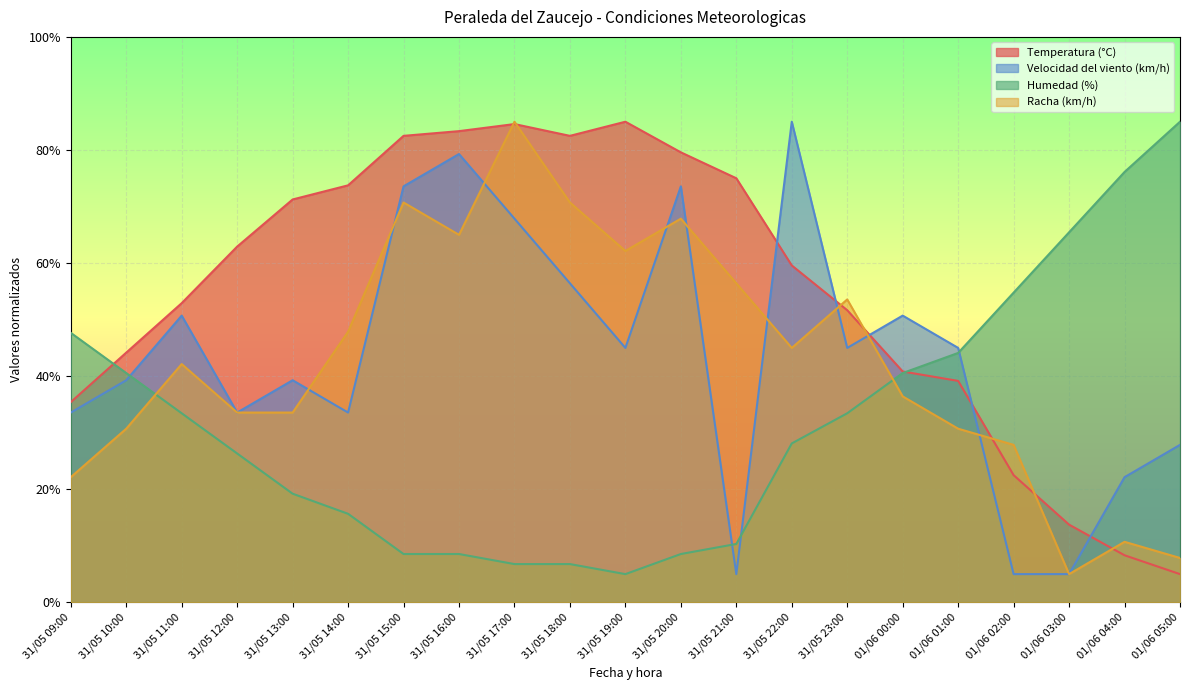

What is the total value across all series at 31/05 12:00?

156.4